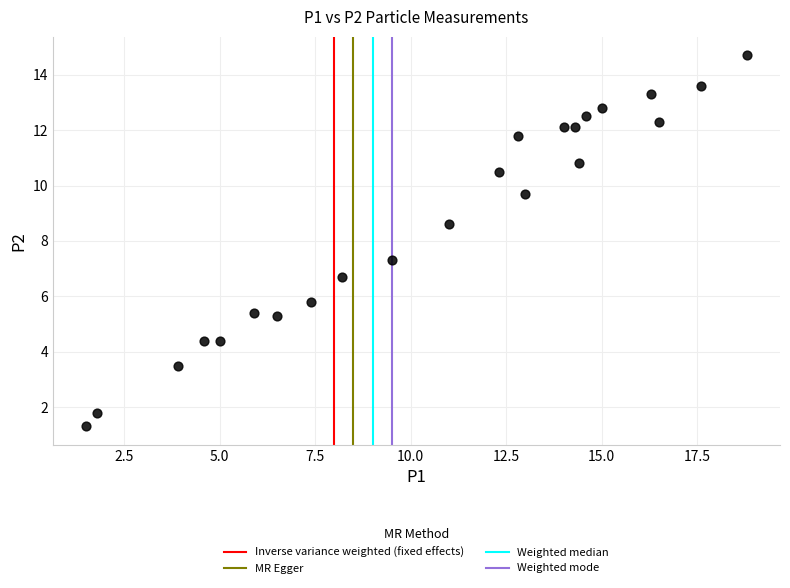

What is the range of Y values (max minus min)?

13.4